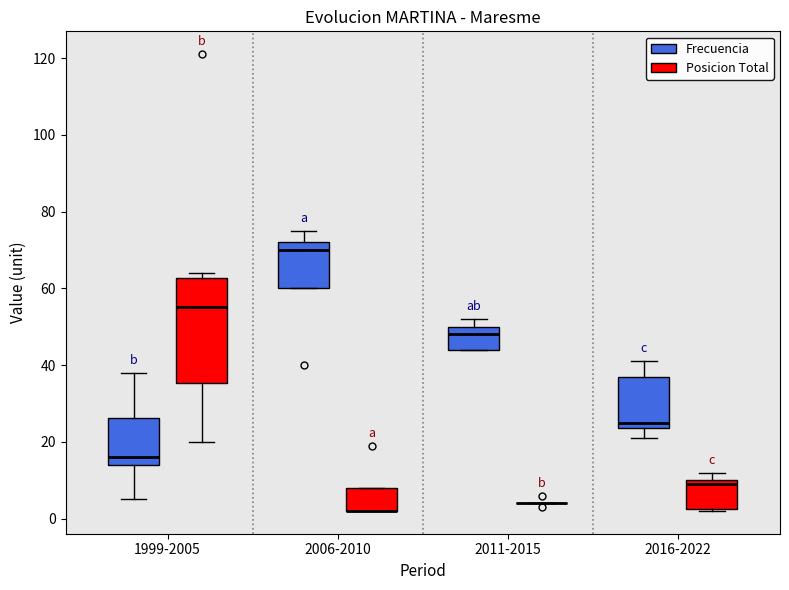

Where is the upper edge of the box for 2011-2015 (Frecuencia) on the y-axis? The values are not printed on the chart, so give them approximately, as read against the axis.

50